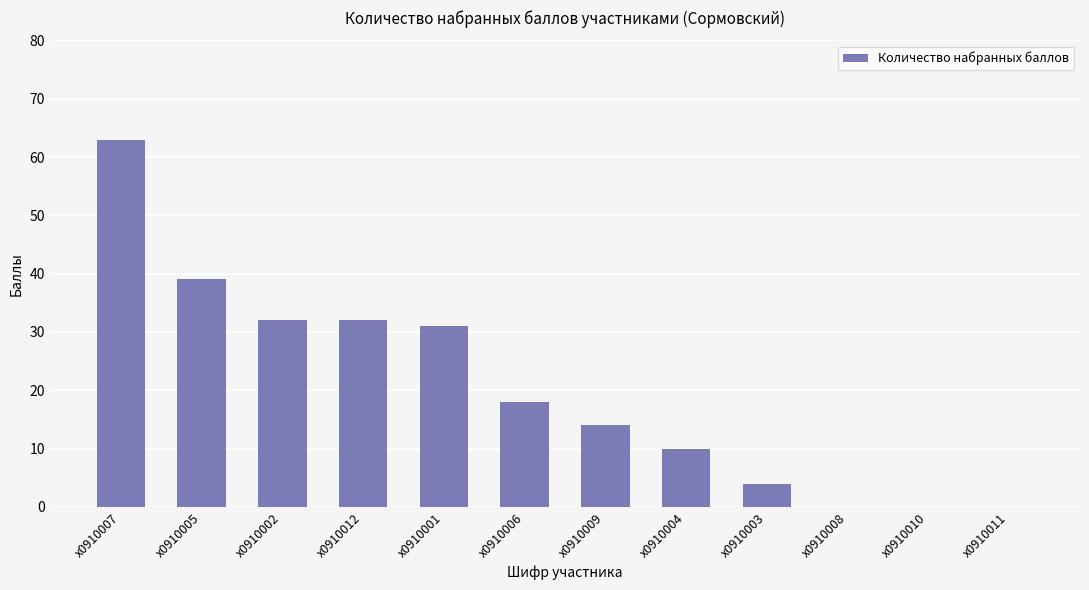

Are the bars horizontal?

No